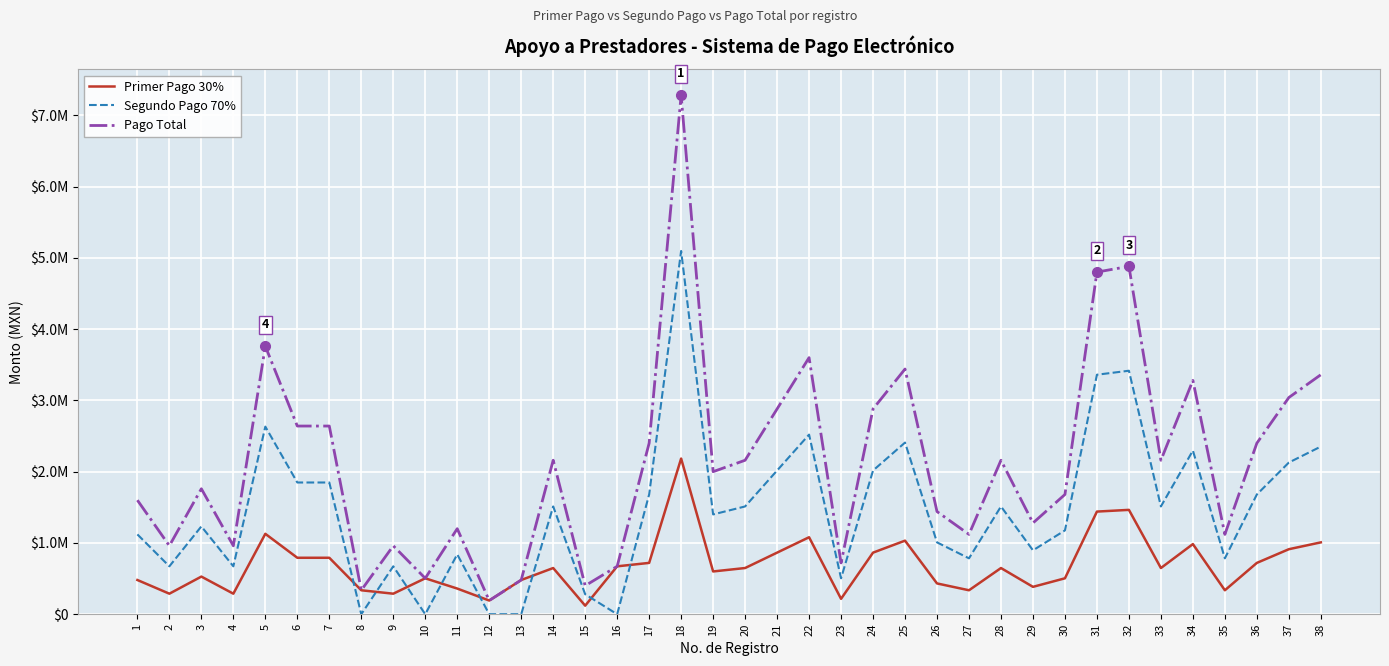

What are all the series names shown in the legend?

Primer Pago 30%, Segundo Pago 70%, Pago Total